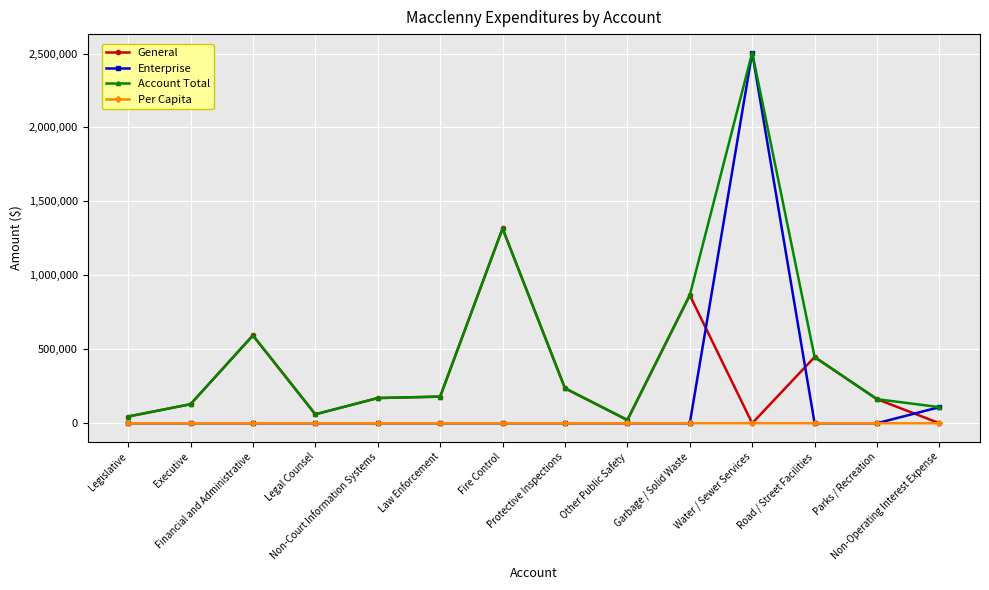

True or false: Enterprise and General cross at least once.

True